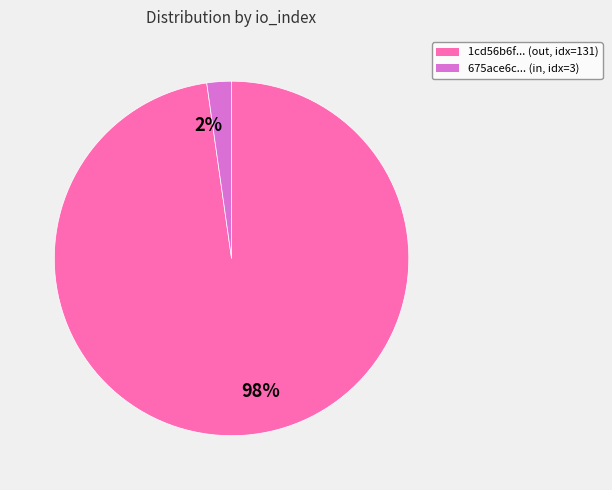

To the nearest percent, what percentage of the pie is 1cd56b6f... (out, idx=131)?

98%